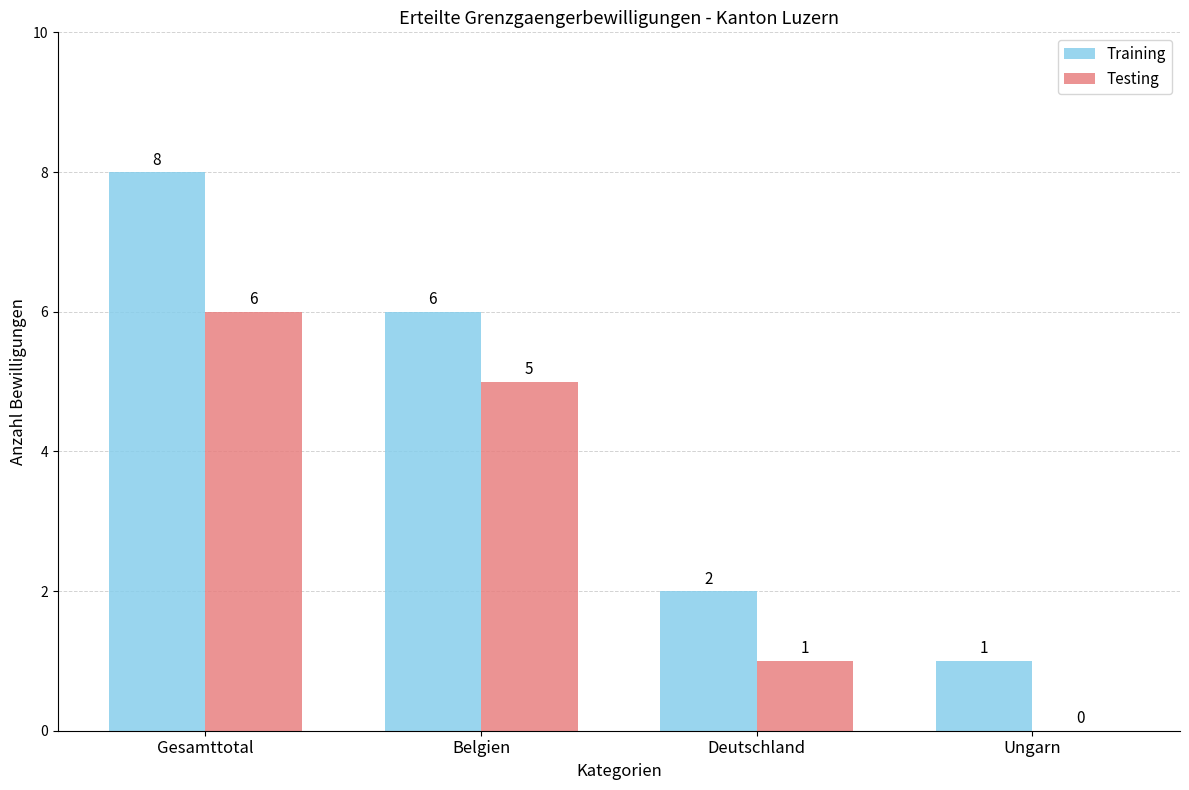

Which series changed the most between Gesamttotal and Ungarn?

Training